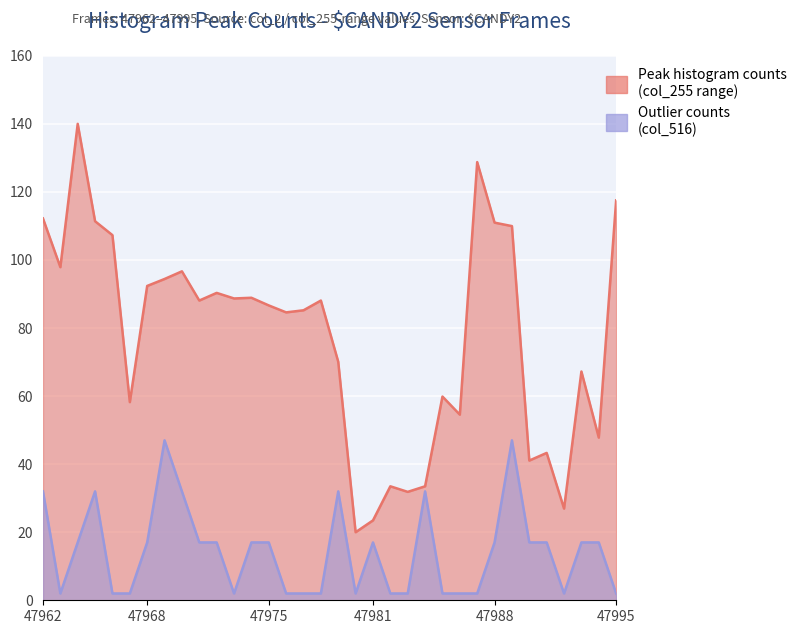

Read the value at 47988.

111.0